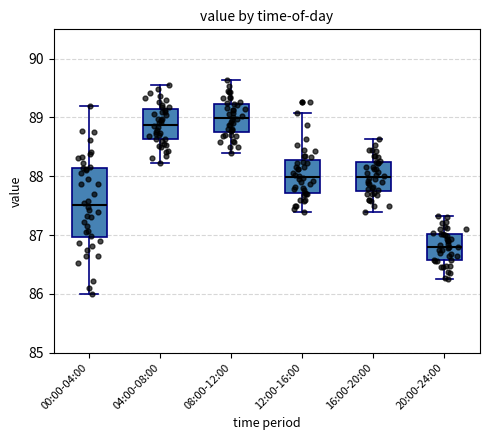

Which box is the tallest, from its lower edge to its upper edge?

00:00-04:00